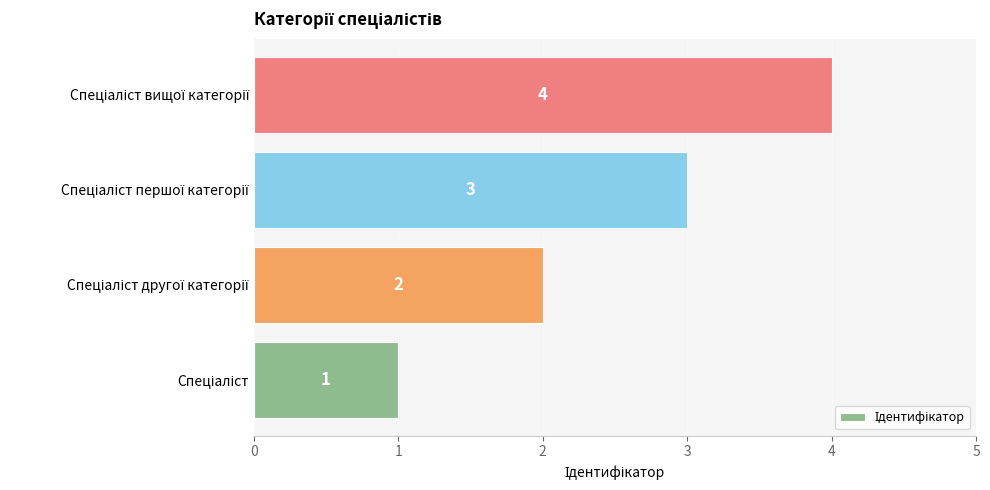

Does the chart contain stacked bars?

No